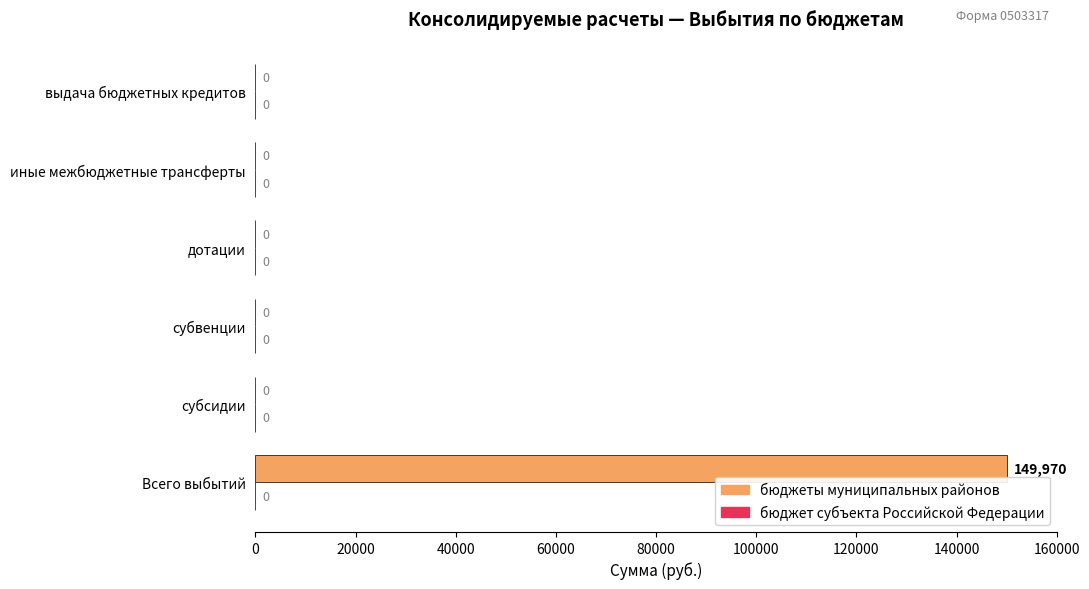

Are the bars horizontal?

Yes